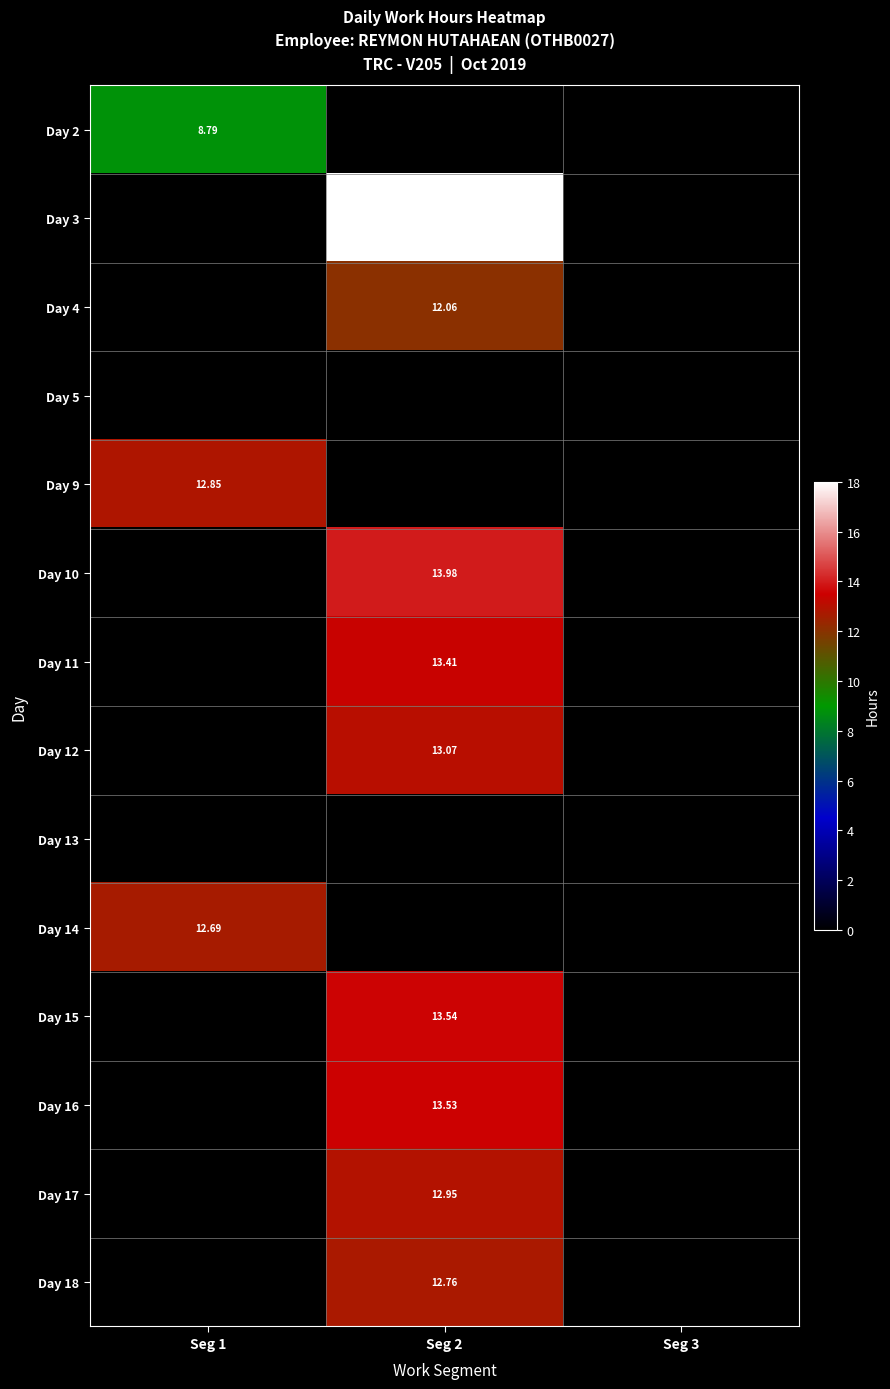

Is it true that Day 9 equals 12.8 at Seg 1?

True